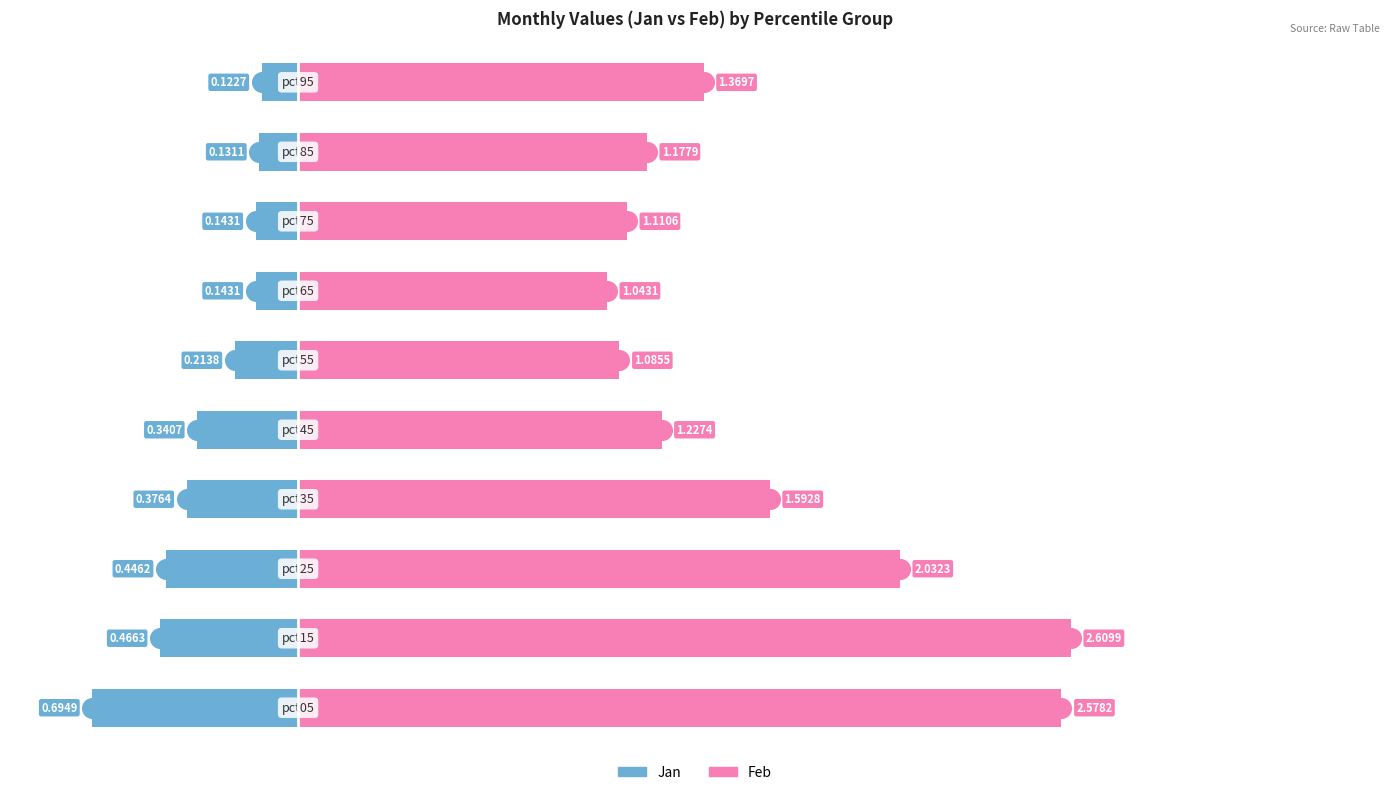

Which series has the widest spread of Y values?

Feb